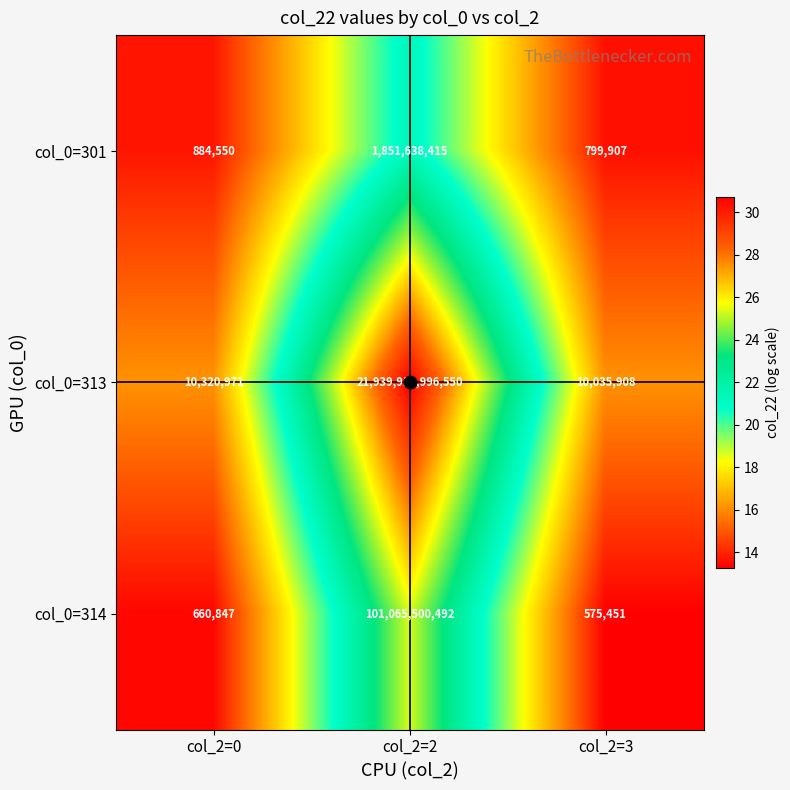

Which label corresponds to the largest value in the chart?

col_2=2